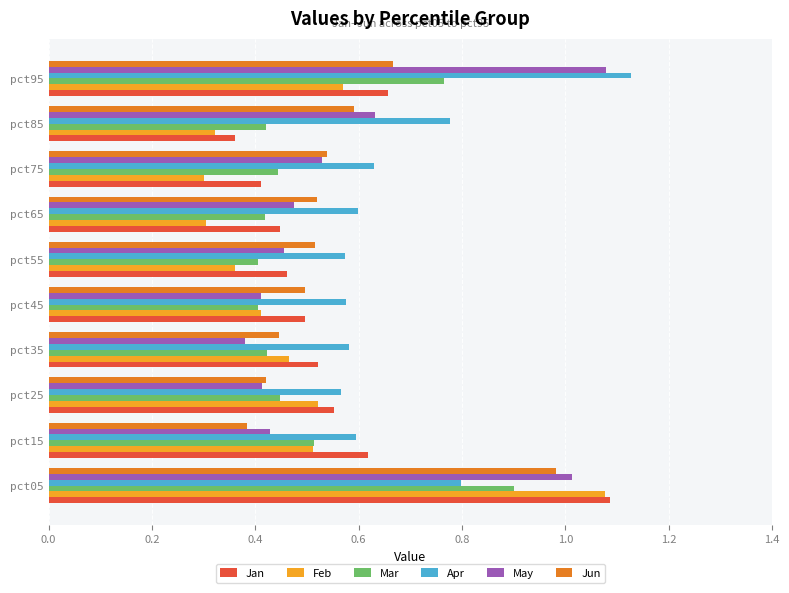

Is it true that Mar equals 0.2 at pct65?

False